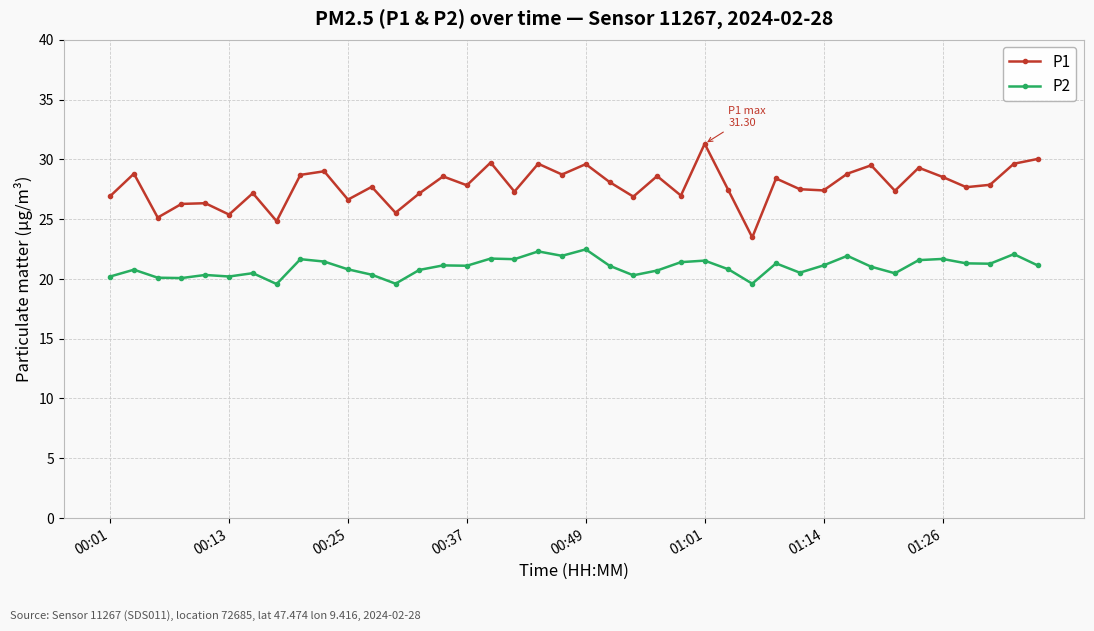

What is the value of the P2 point at the 20th from the left?

21.9